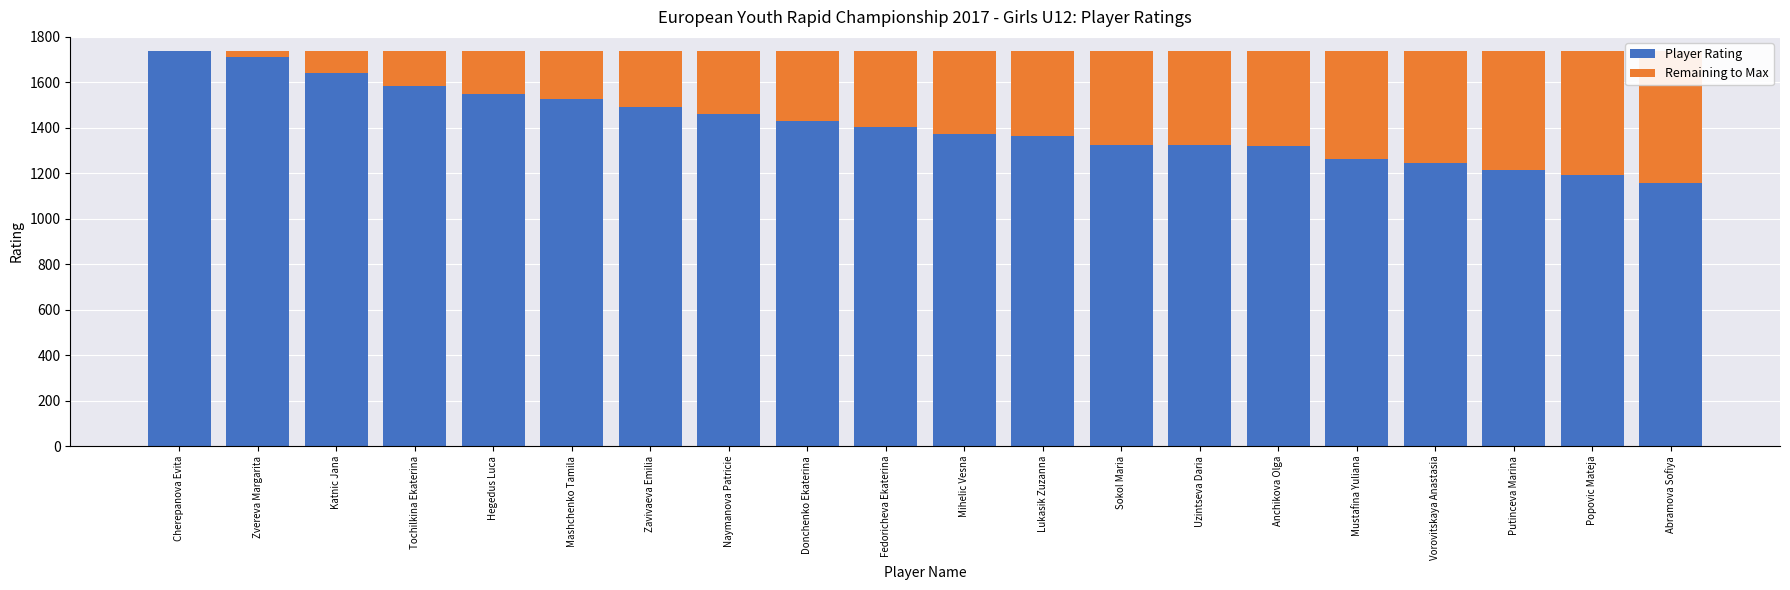

What is the difference between the second highest and minimum values in the Player Rating series?

553